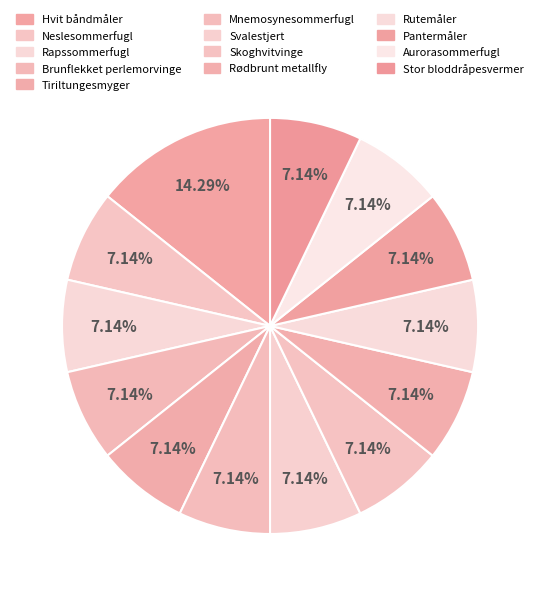

Combined, what portion of the pie is Svalestjert and Tiriltungesmyger?

14.3%